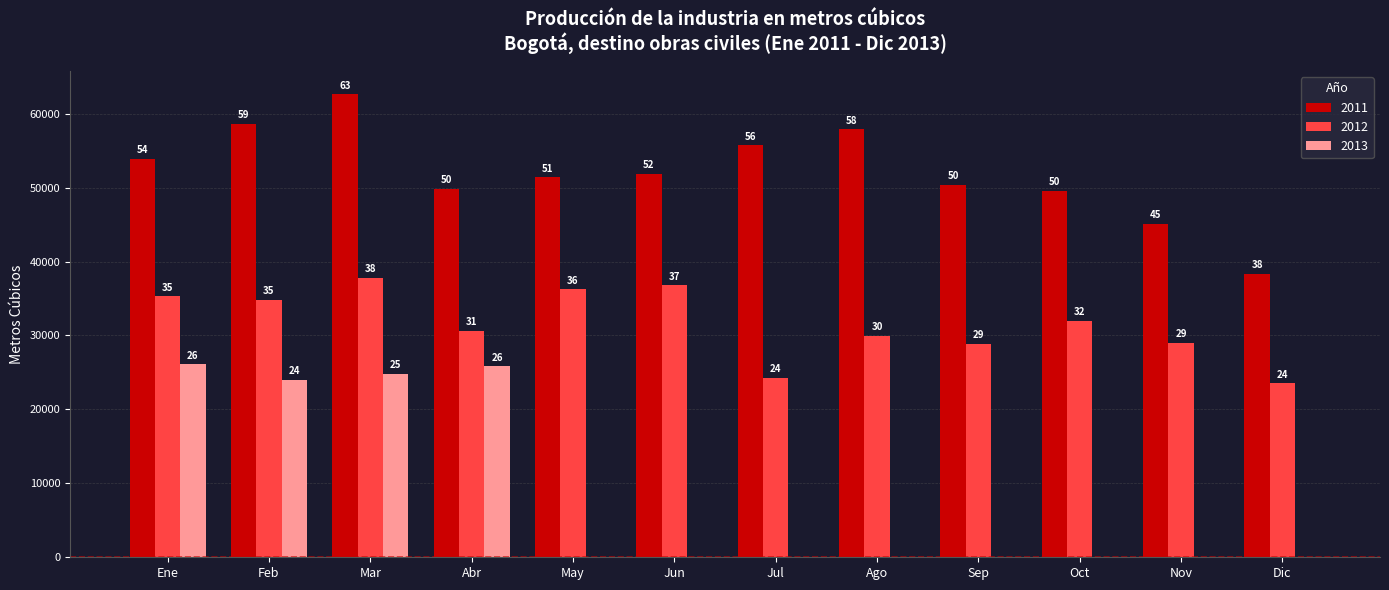

What are all the series names shown in the legend?

2011, 2012, 2013